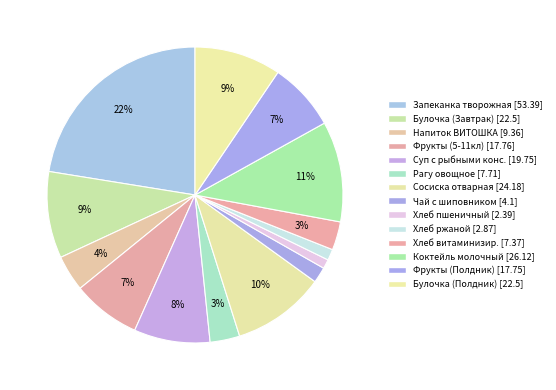

Does any single category account for the majority?

No